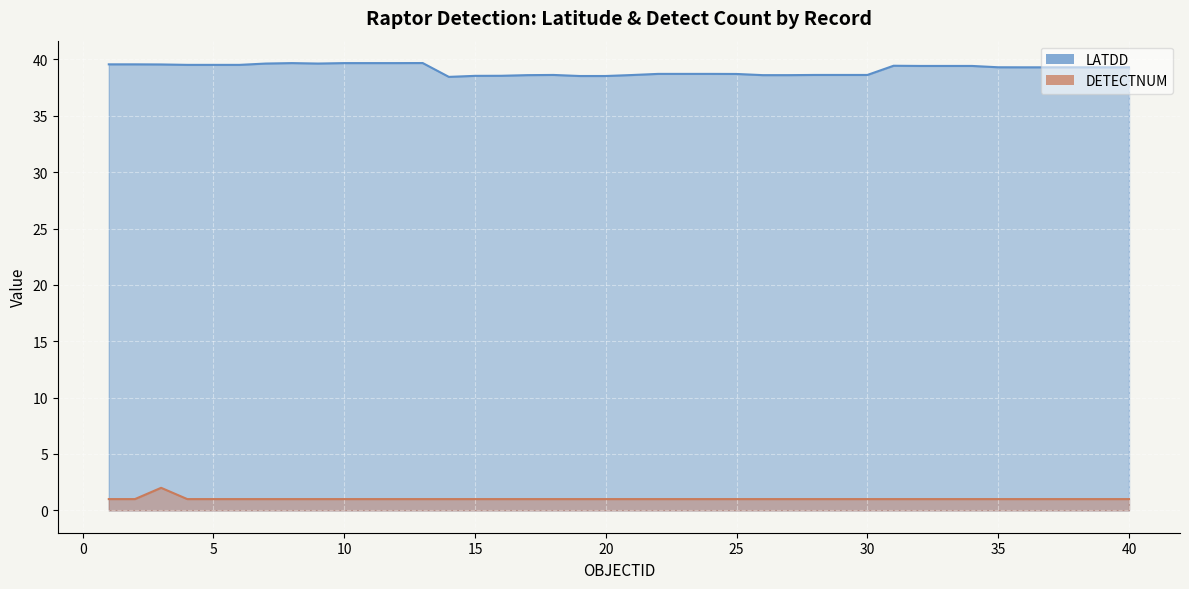

Rank the series by their maximum value, from highest to lowest.

LATDD, DETECTNUM